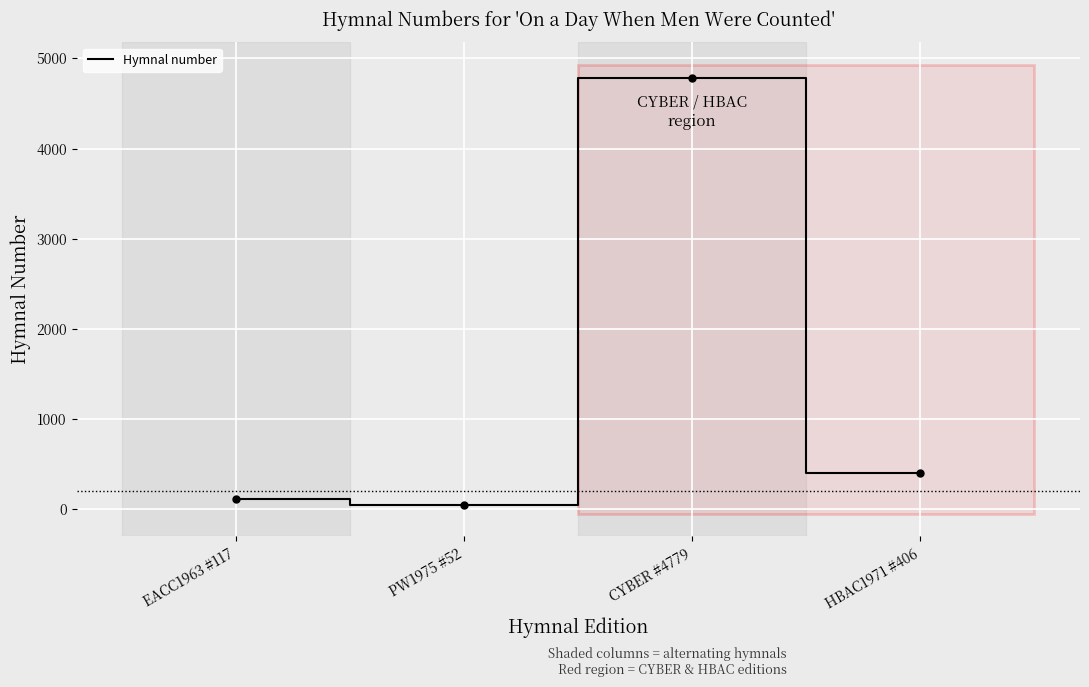

How many interior local valleys (lower than both neighbors) does the data have?

1